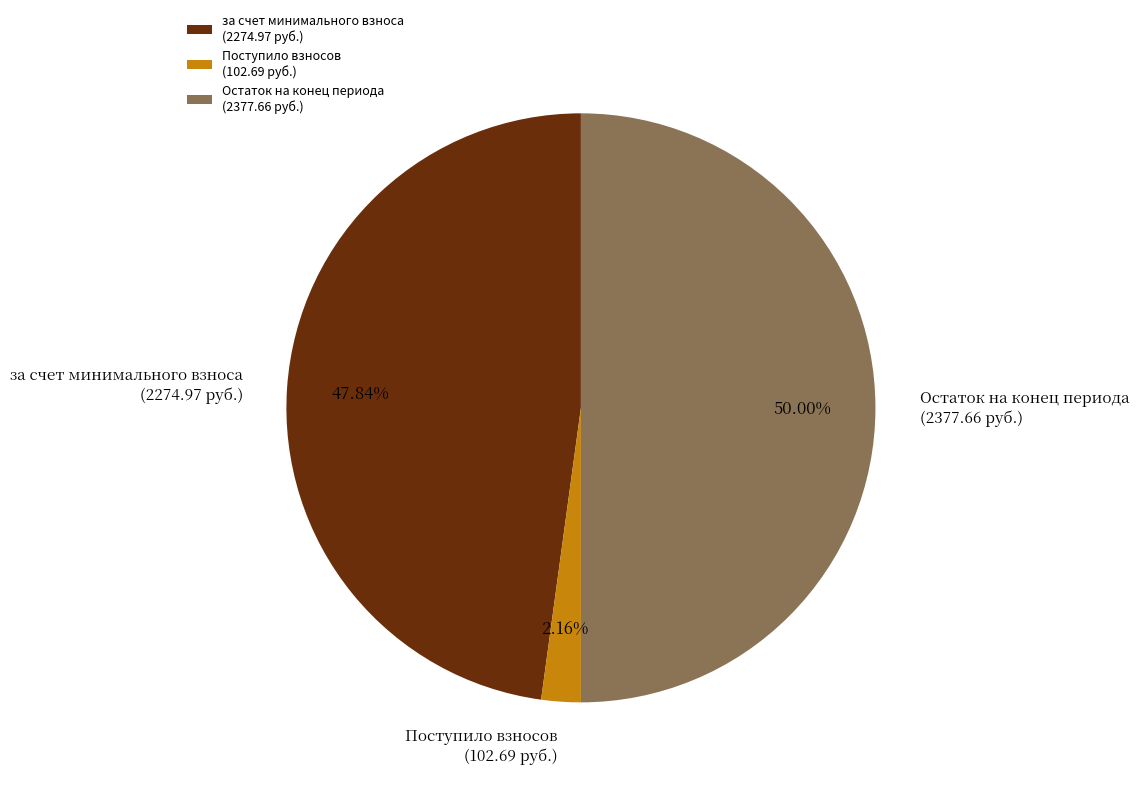

Is Поступило взносов (102.69 руб.) the majority of the pie?

No